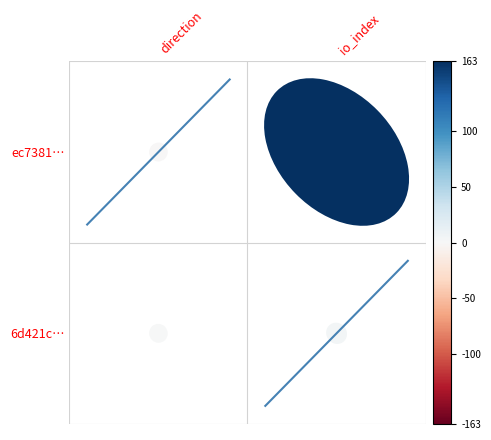

The value of 6d421cf40283d9b379cf608ddaee97de818326b at io_index is 6. True or false?

False